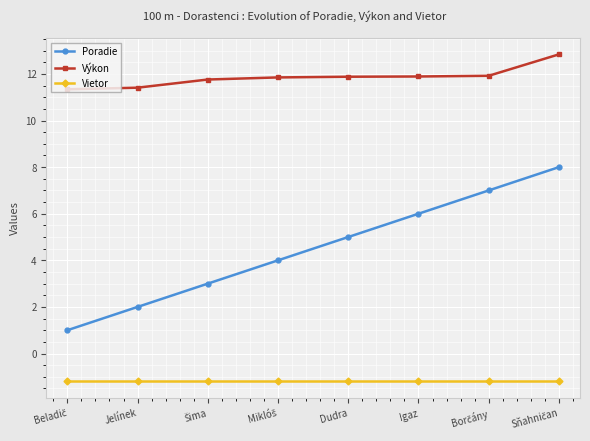

True or false: Poradie has more than 0 points higher than both neighbors.

False